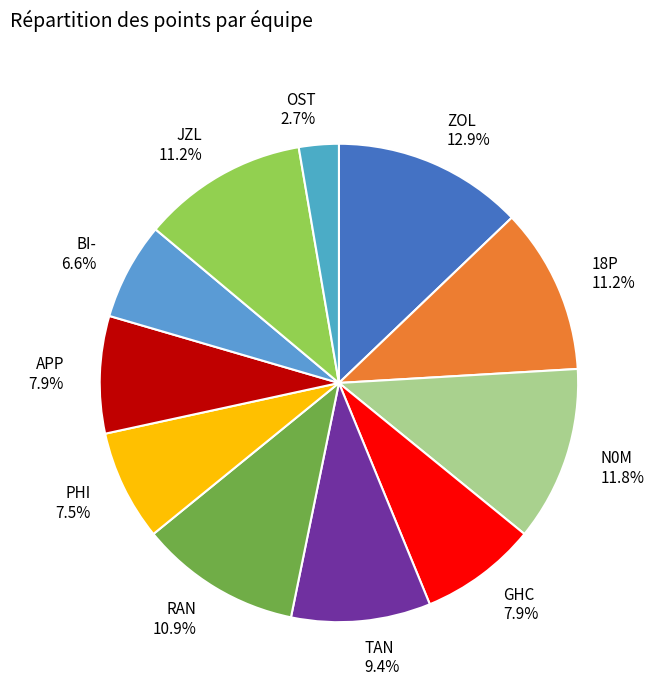

What is the largest slice in the pie chart?

ZOL